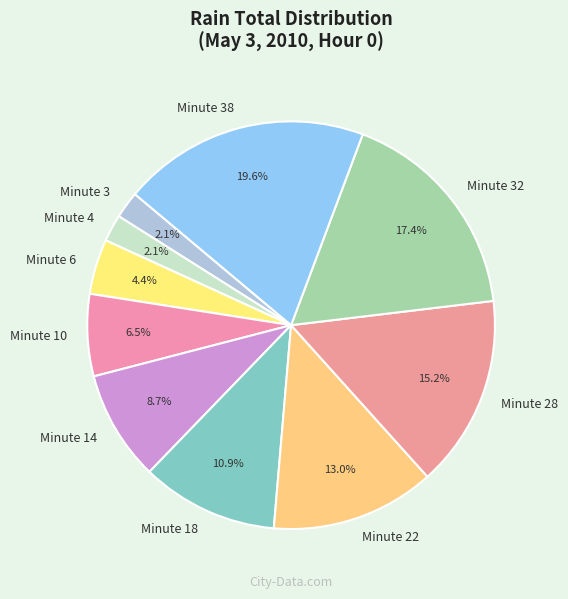

Is the sum of Minute 32 and Minute 38 greater than half?

No